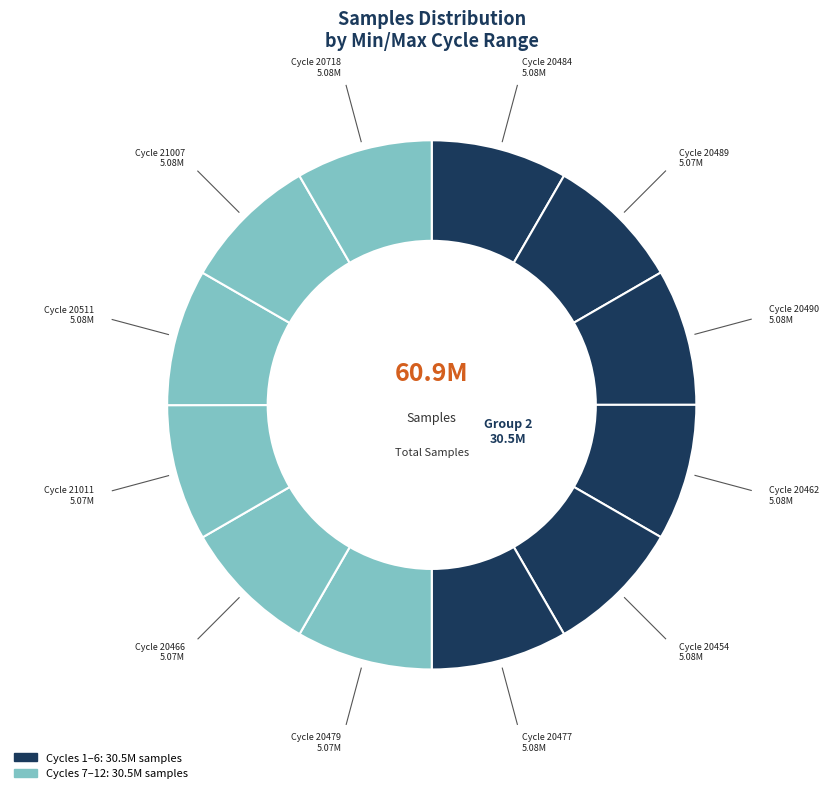

To the nearest percent, what is the average slice percentage?

8%